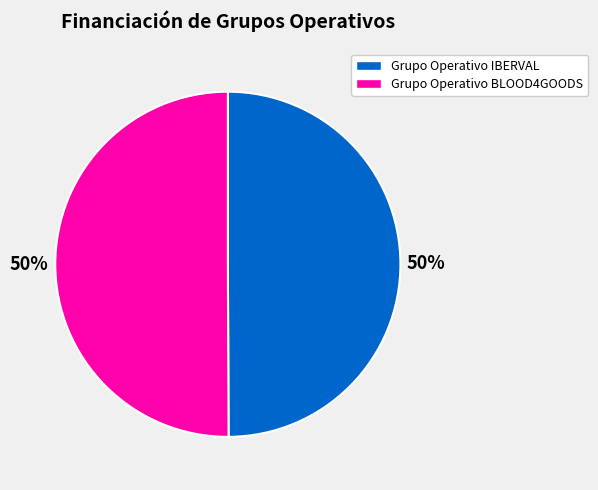

Approximately how many times larger is the value at Grupo Operativo IBERVAL compared to Grupo Operativo BLOOD4GOODS?

1.0